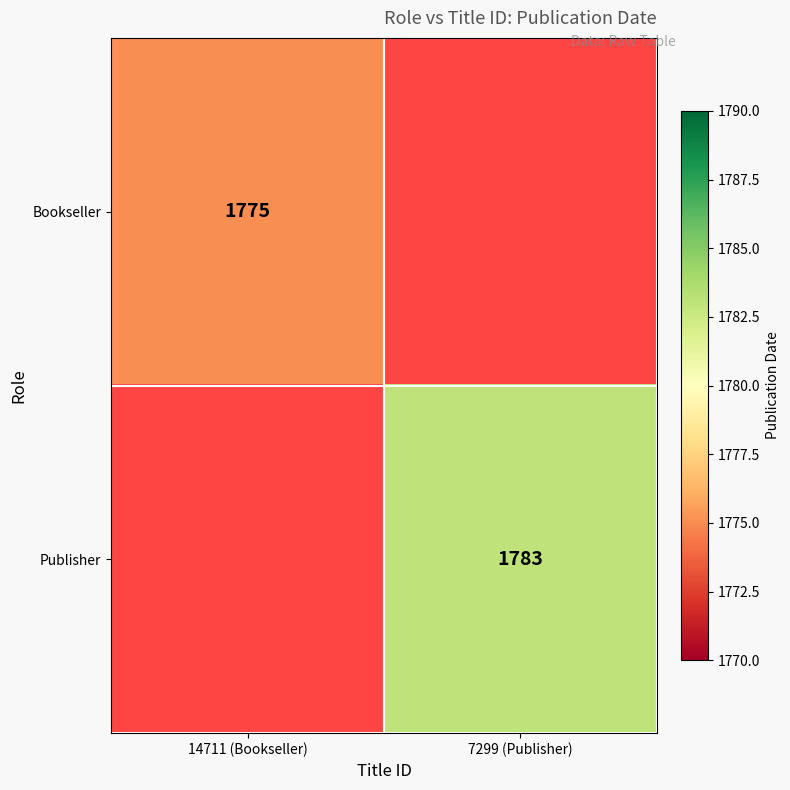

Is it true that Publisher equals 1783 at 7299 (Publisher)?

True